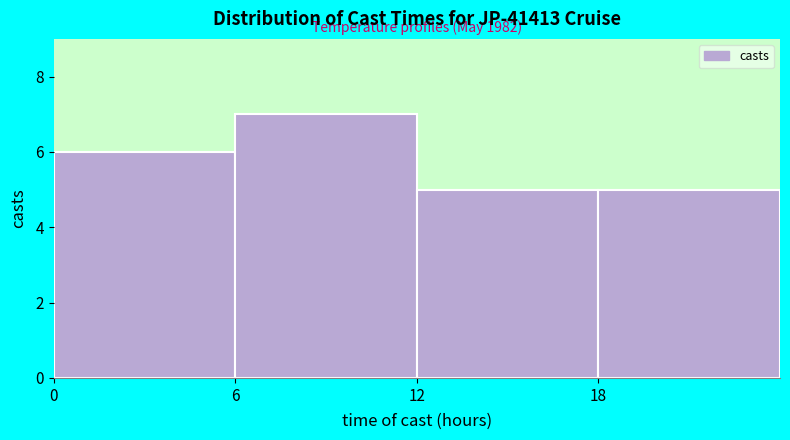

Which range on the x-axis has the tallest bar?

6 to 12